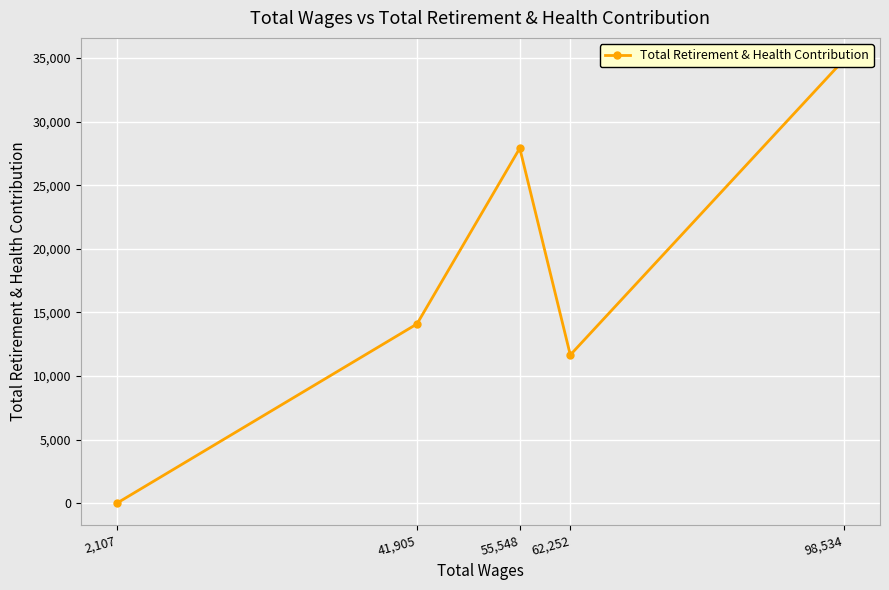

How many values are below 14096?

2